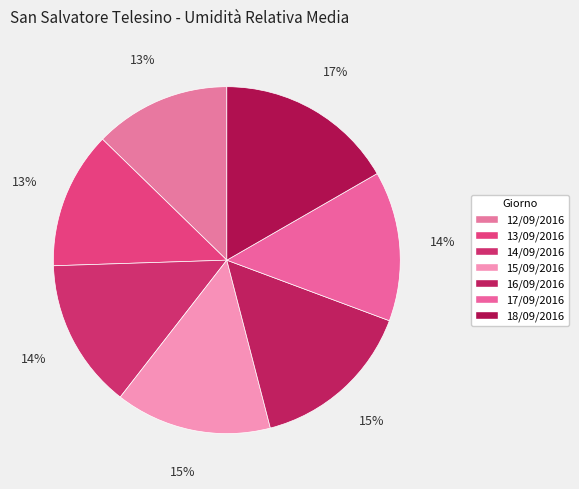

Which slice is the smallest?

12/09/2016